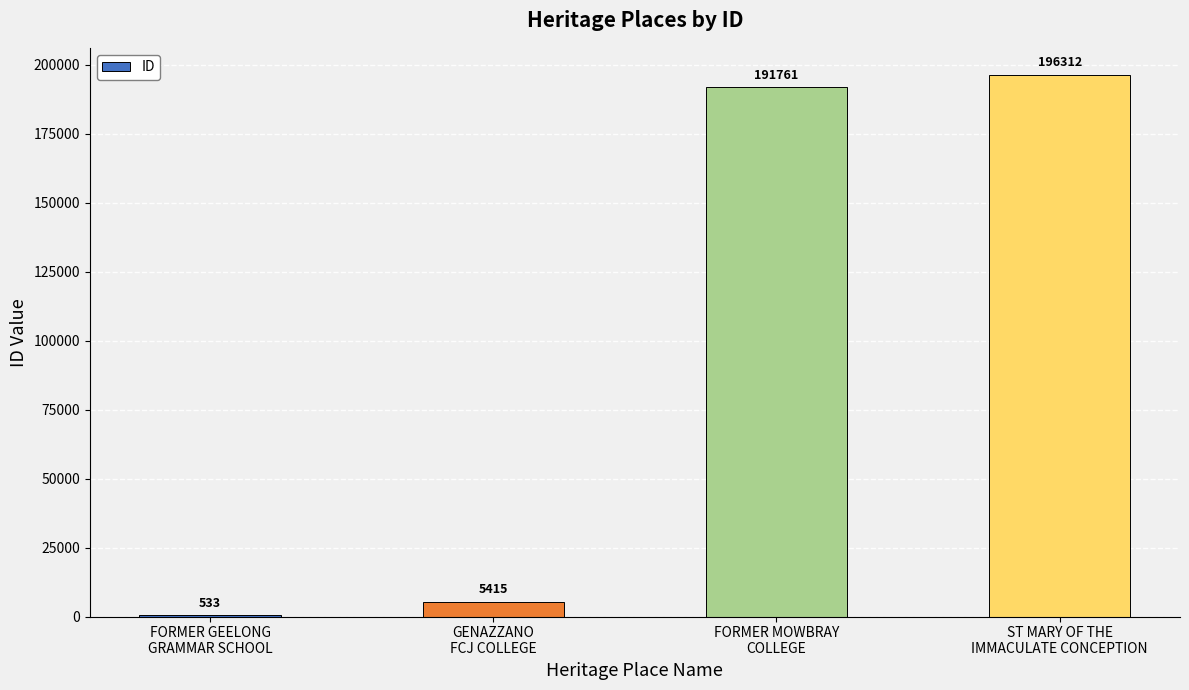

What is the greatest value displayed?

196312